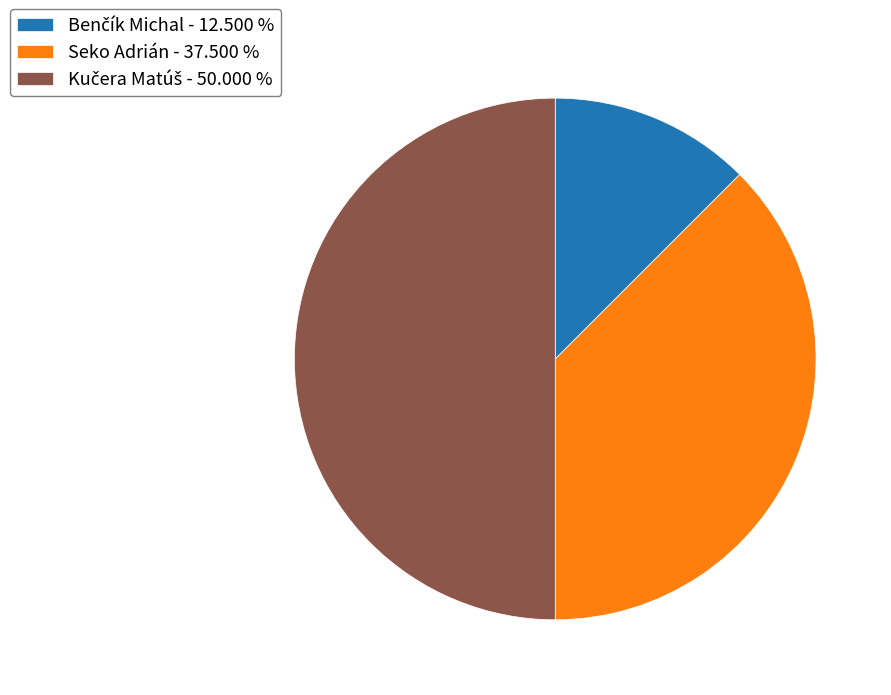

The Seko Adrián slice represents 38% of the pie. True or false?

True